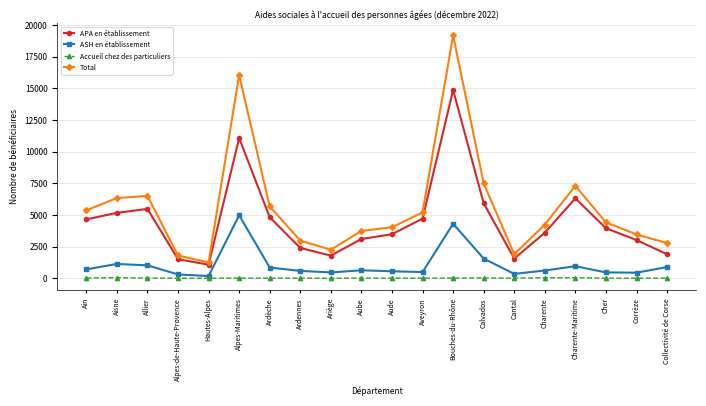

List the series in order of their overall mean, highest first.

Total, APA en établissement, ASH en établissement, Accueil chez des particuliers